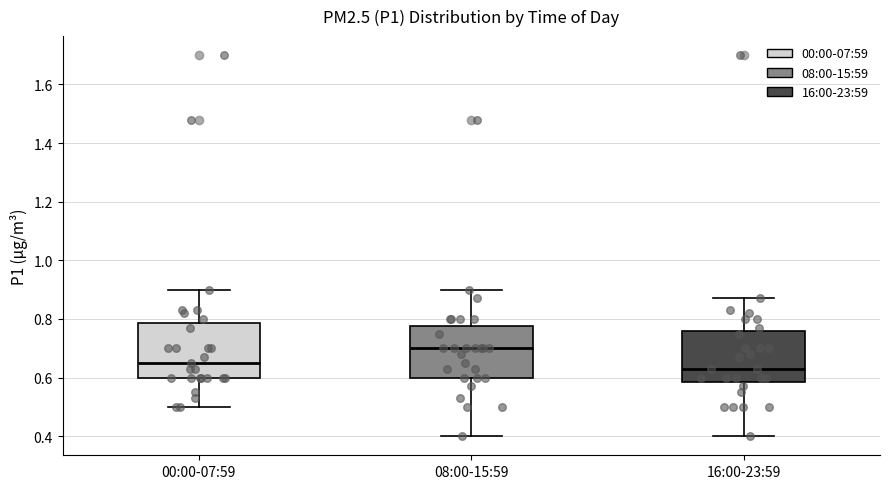

Reading left to right, read every box against the y-axis: the position of its median line, the range the box covers, and the ends of its whiskers. The values are not printed on the chart, so give them approximately, as read against the axis.

00:00-07:59: median 0.66, box 0.60 to 0.78, whiskers 0.50 to 0.90
08:00-15:59: median 0.70, box 0.60 to 0.78, whiskers 0.40 to 0.90
16:00-23:59: median 0.64, box 0.58 to 0.76, whiskers 0.40 to 0.88